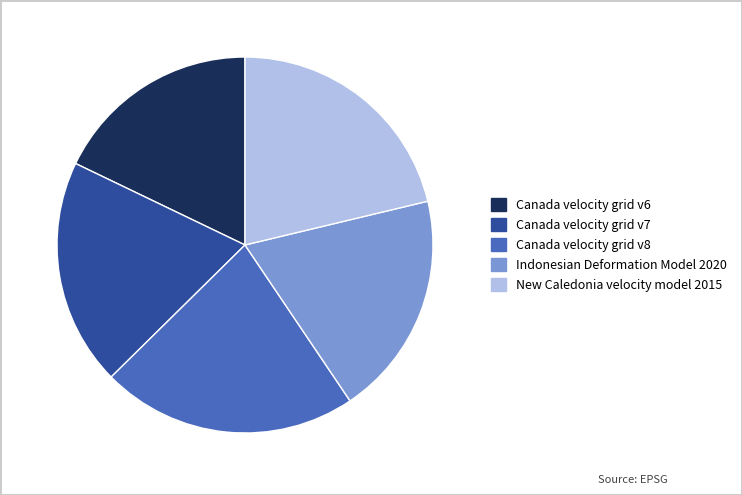

Combined, do Canada velocity grid v7 and Canada velocity grid v6 account for over 50%?

No